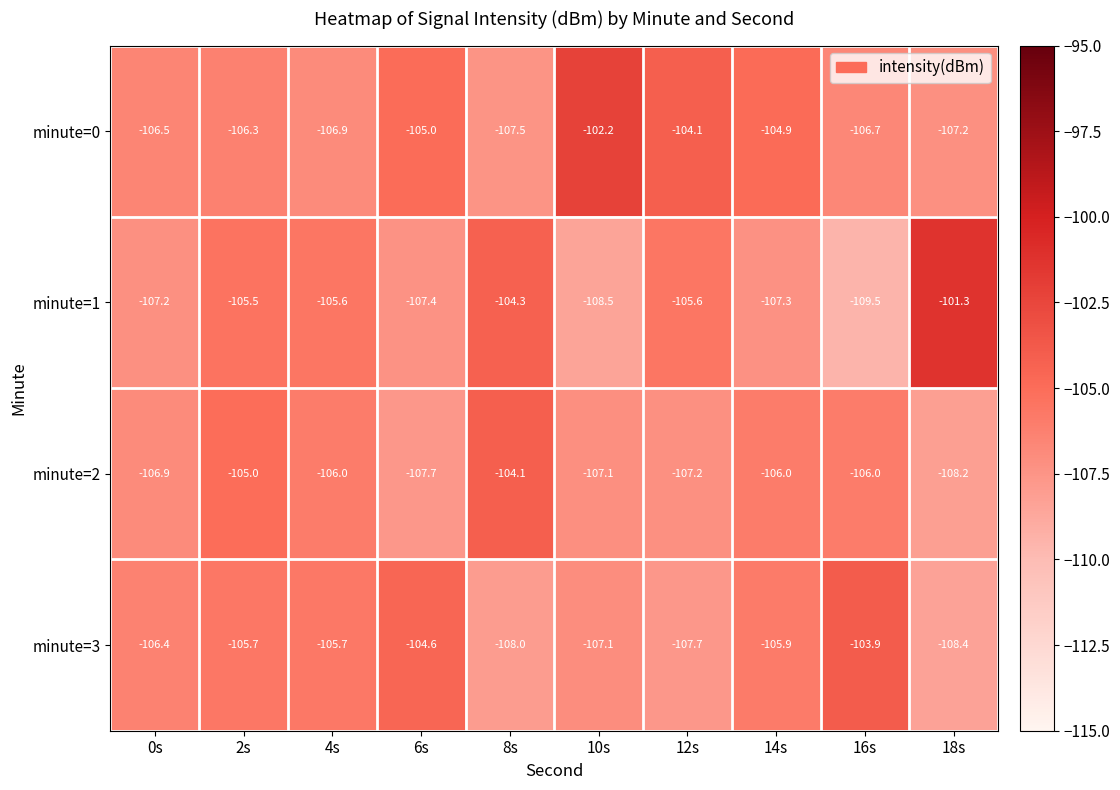

How many data points in minute=0 are above -106?

4